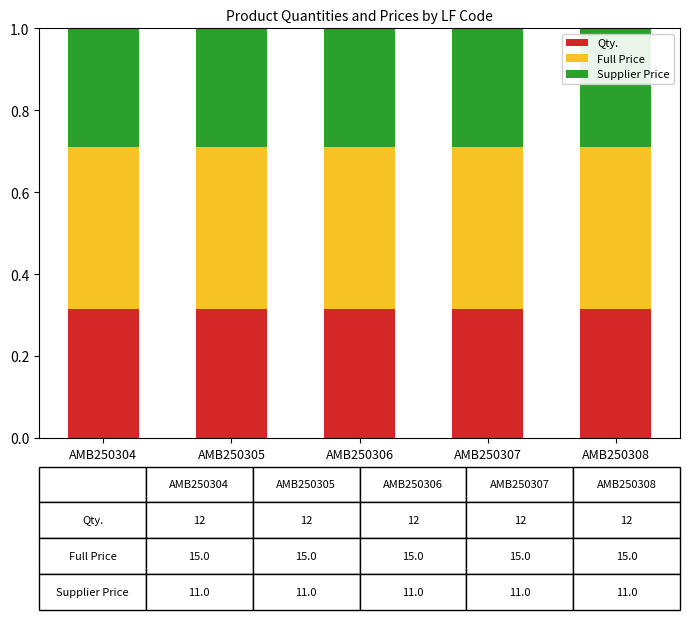

What is the total value across all series at AMB250308?

1.0